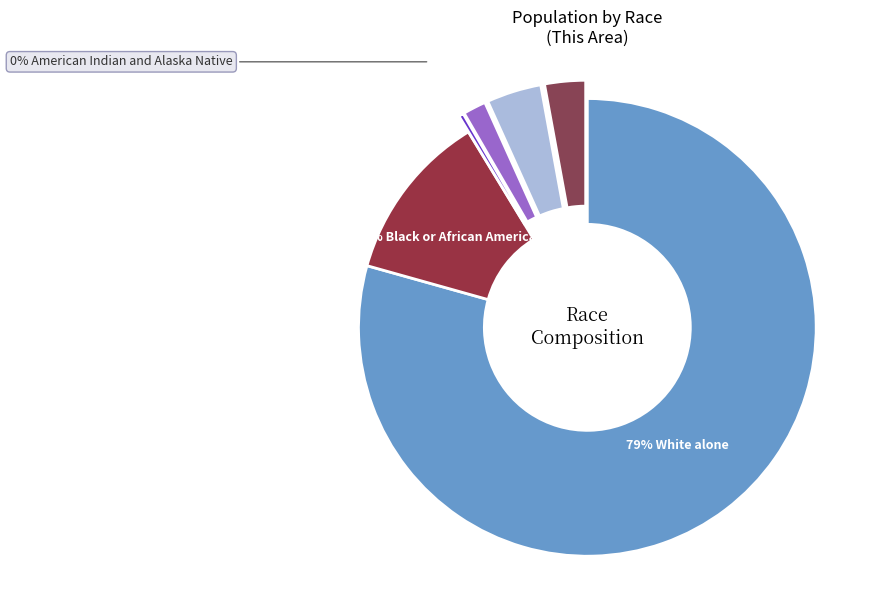

Count the number of slices in the pie.

6